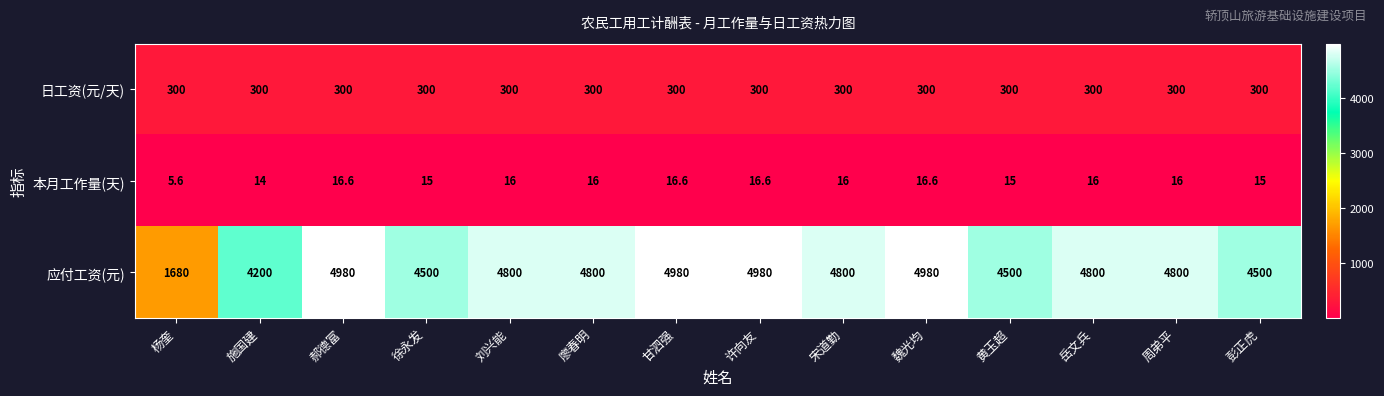

Is it true that 应付工资(元) equals 4980.0 at 许向友?

True